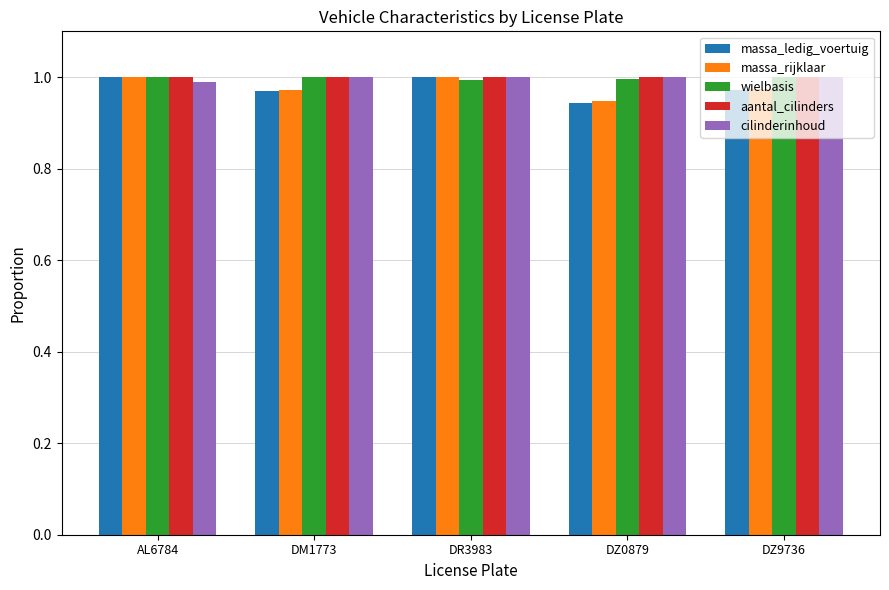

What are all the series names shown in the legend?

massa_ledig_voertuig, massa_rijklaar, wielbasis, aantal_cilinders, cilinderinhoud